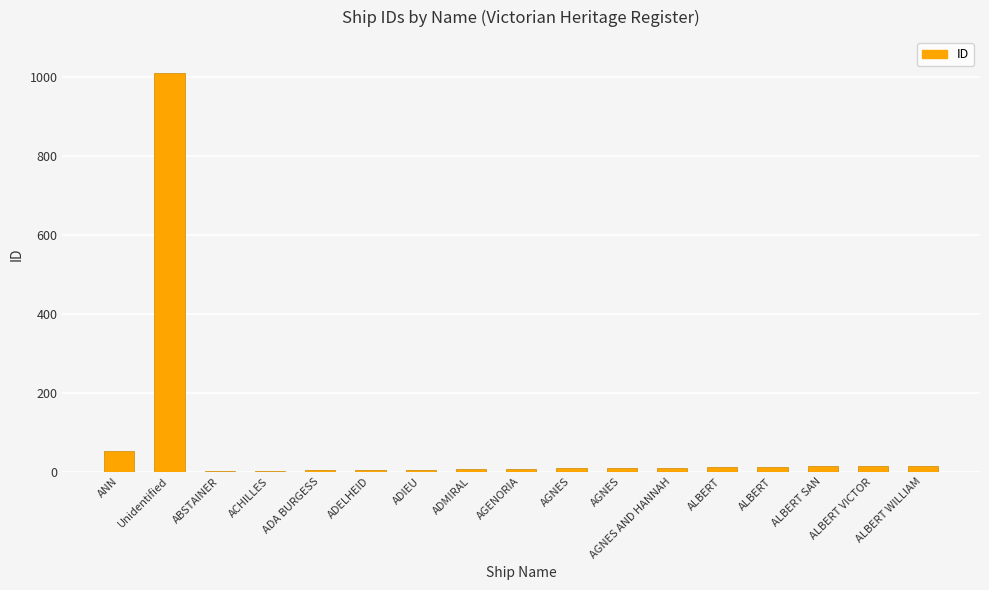

The chart shows a value of 5 at ADIEU. True or false?

True